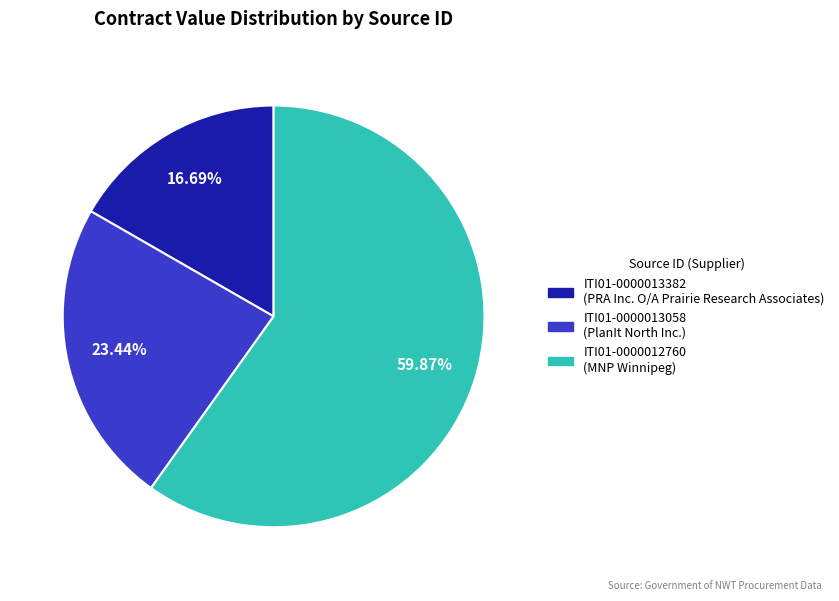

To the nearest percent, what portion does ITI01-0000013382 represent?

17%